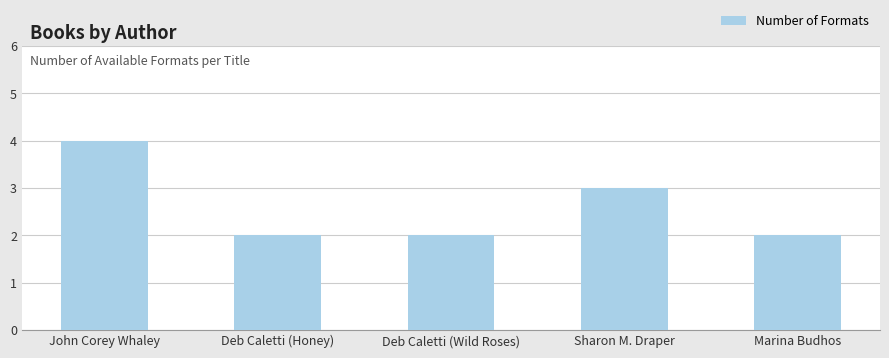

Which category has the highest value across all series?

John Corey Whaley